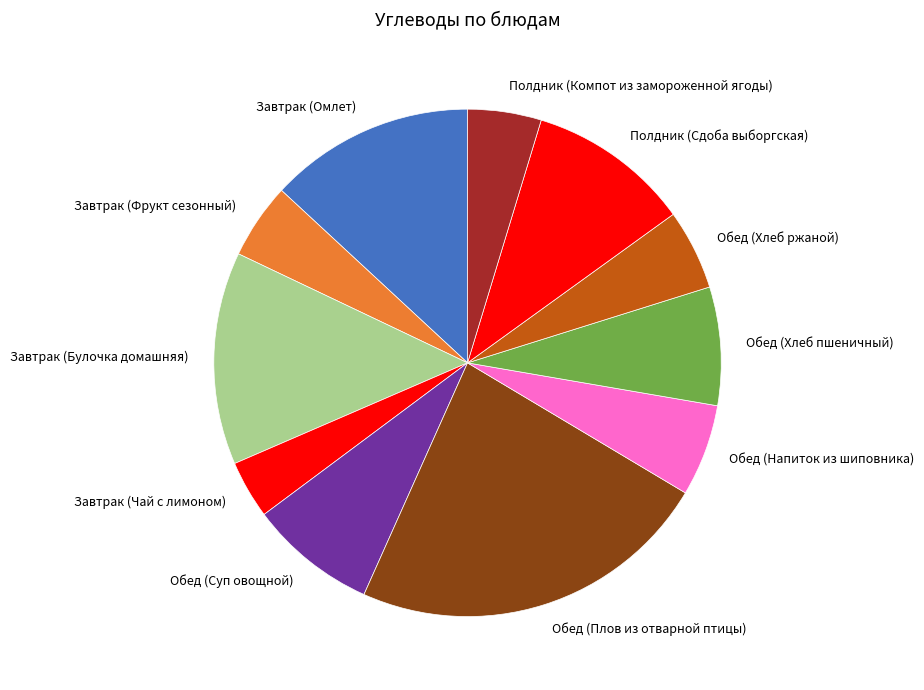

How many slices are in this pie chart?

11